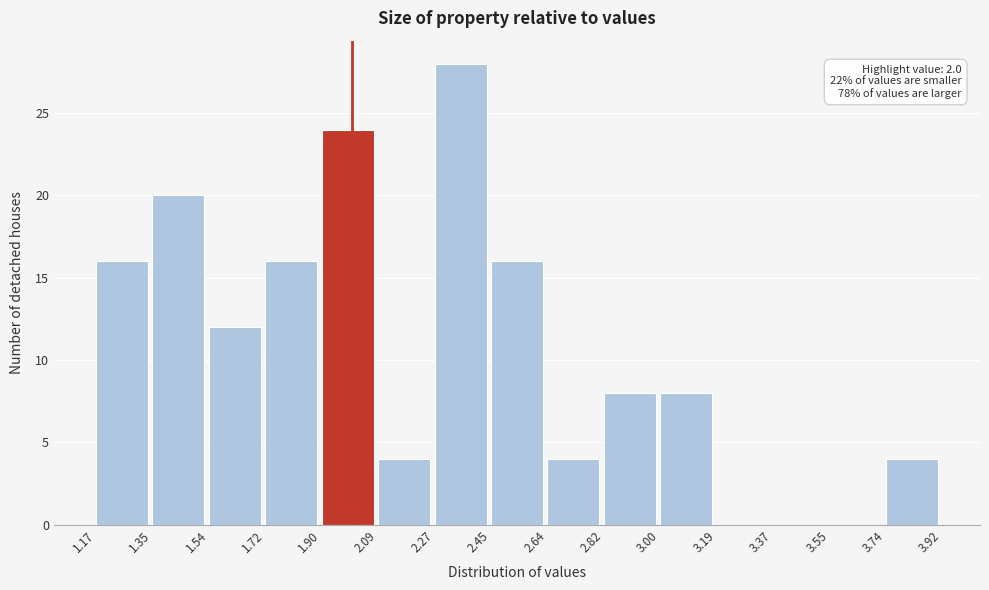

Over which range of the x-axis is the bar tallest?

2.27 to 2.45